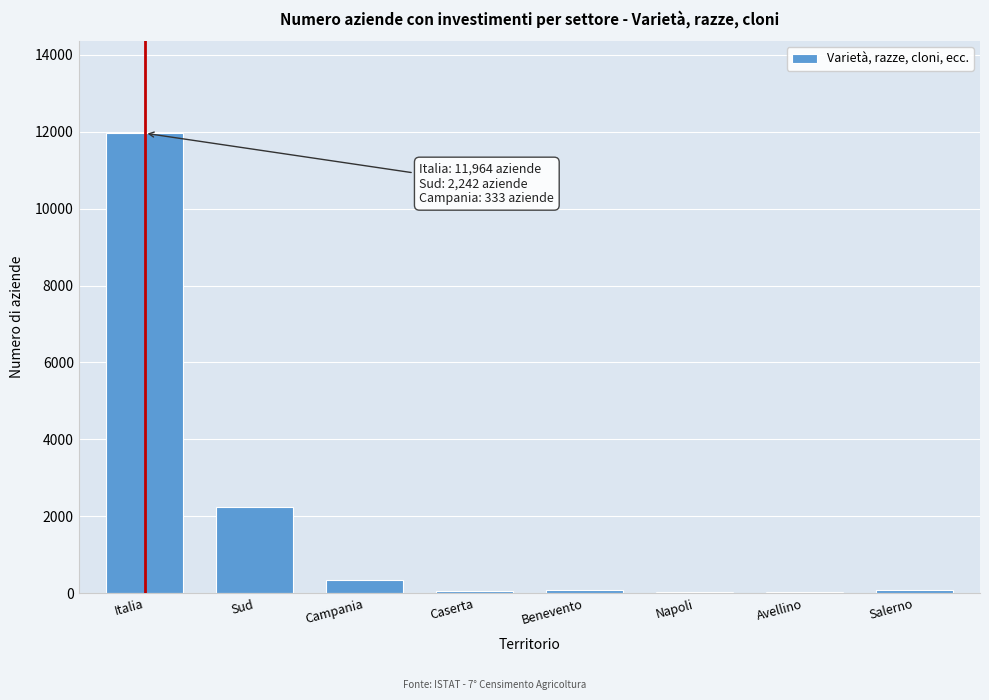

Which has a higher value, Sud or Campania?

Sud